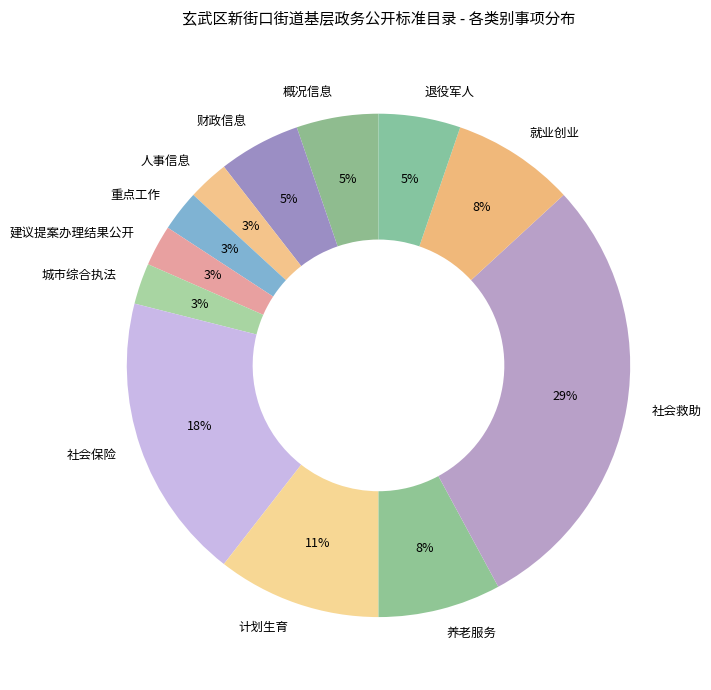

What percentage is the 概况信息 slice, to the nearest percent?

5%